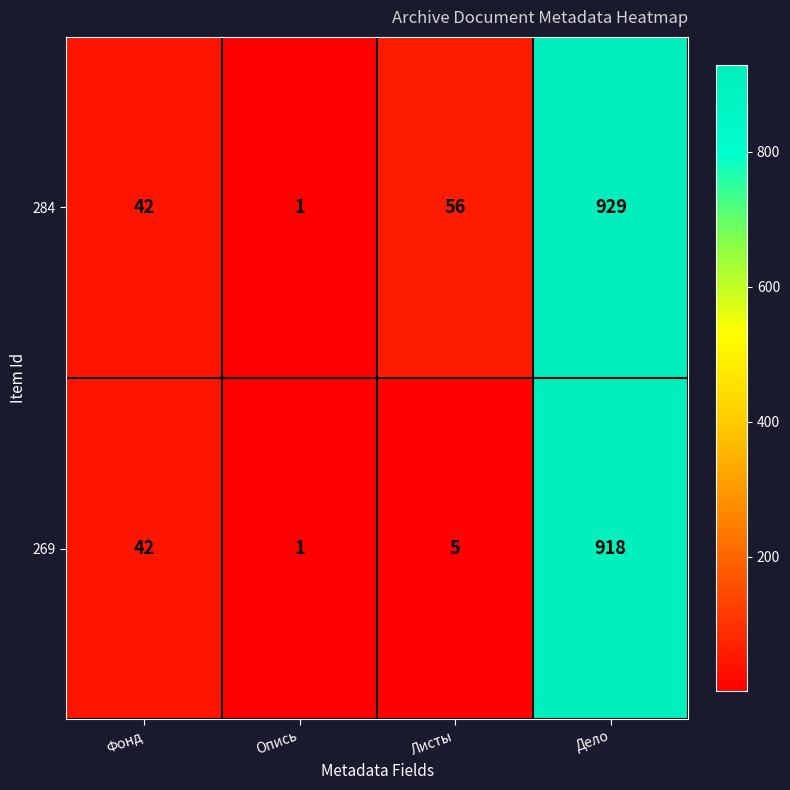

List the series in order of their peak value, lowest first.

269, 284